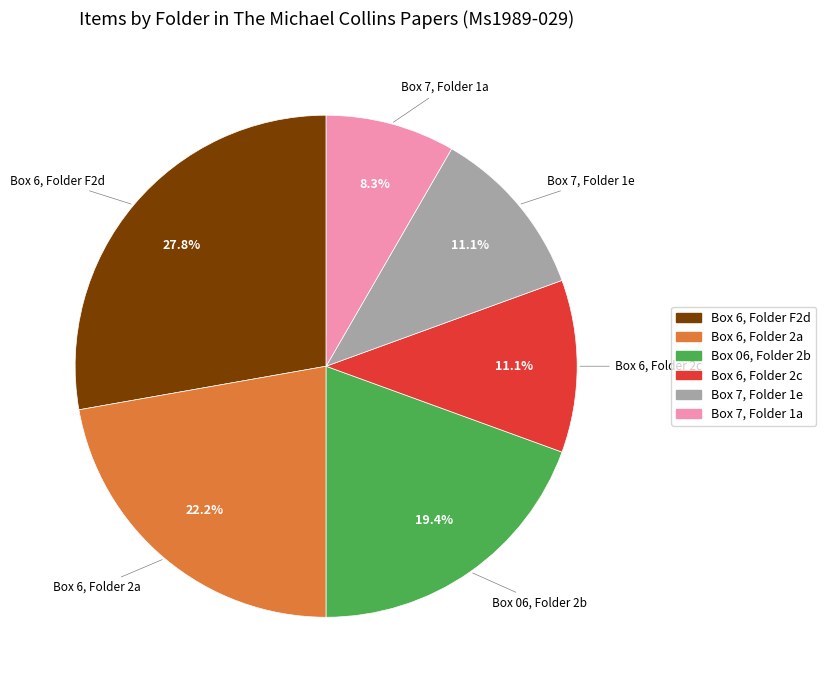

Which has a higher value, Box 7, Folder 1a or Box 06, Folder 2b?

Box 06, Folder 2b